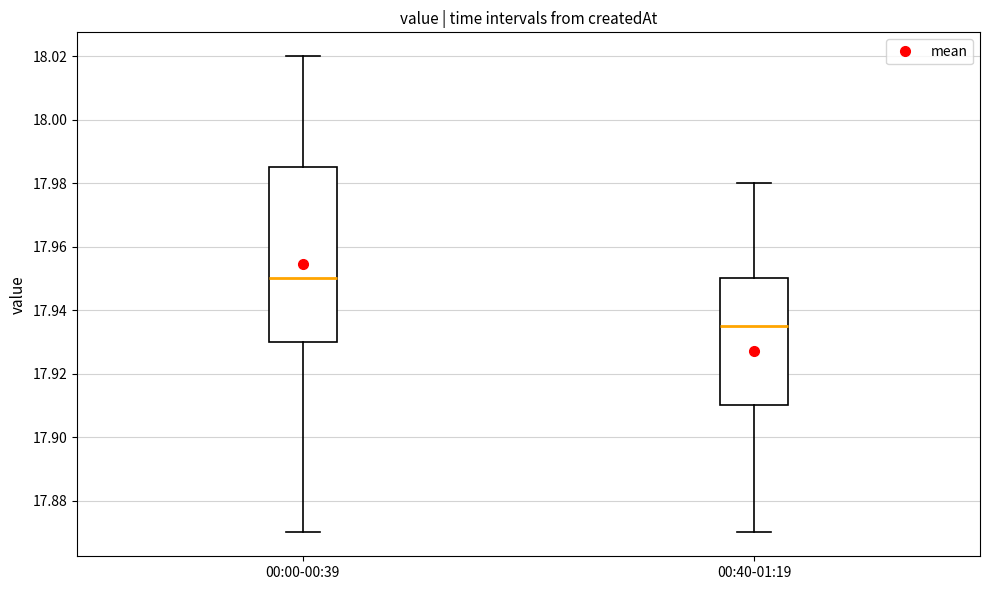

Reading left to right, read every box against the y-axis: the position of its median line, the range the box covers, and the ends of its whiskers. The values are not printed on the chart, so give them approximately, as read against the axis.

00:00-00:39: median 17.950, box 17.930 to 17.986, whiskers 17.870 to 18.020
00:40-01:19: median 17.936, box 17.910 to 17.950, whiskers 17.870 to 17.980